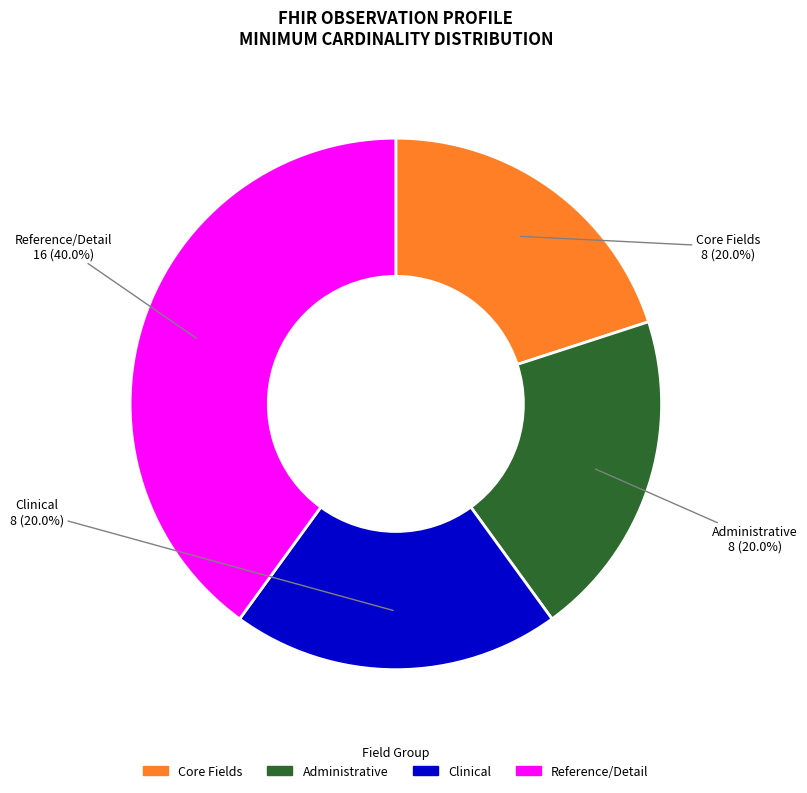

Is there a majority slice in this chart?

No